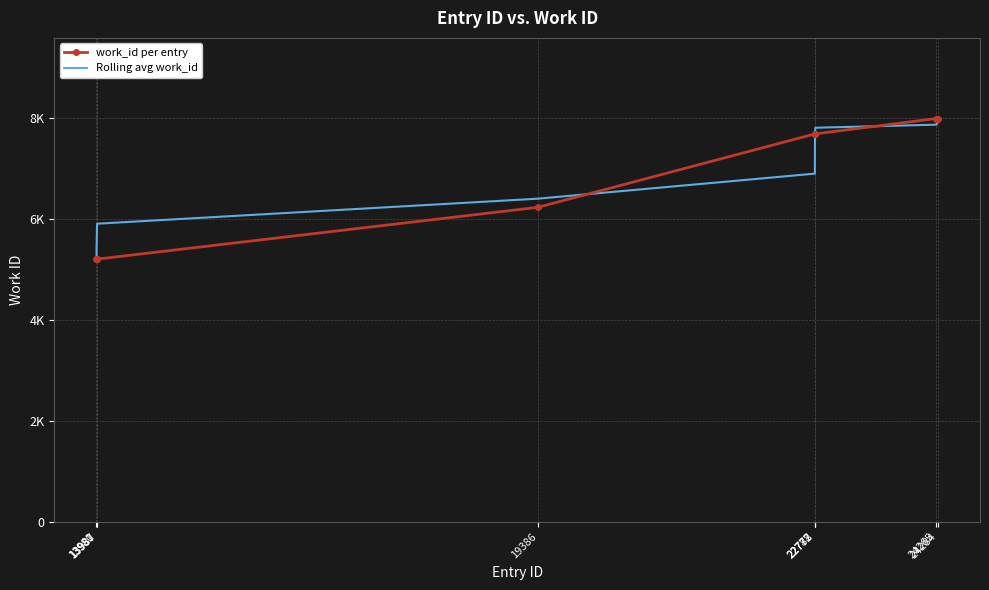

Which category has the highest value in the Rolling avg work_id series?

24284